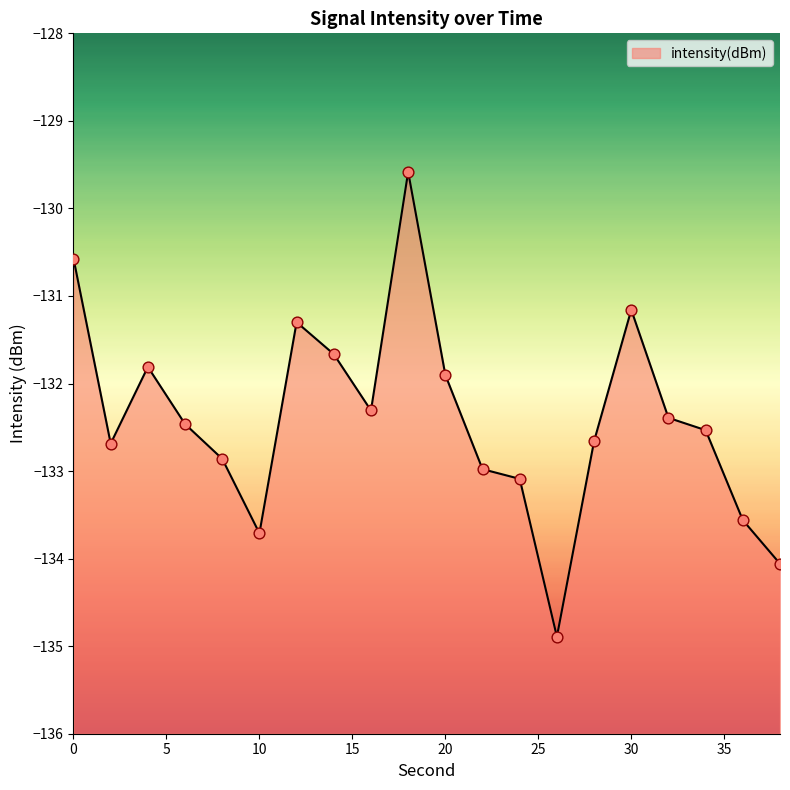

Between 14 and 10, which is larger?

14